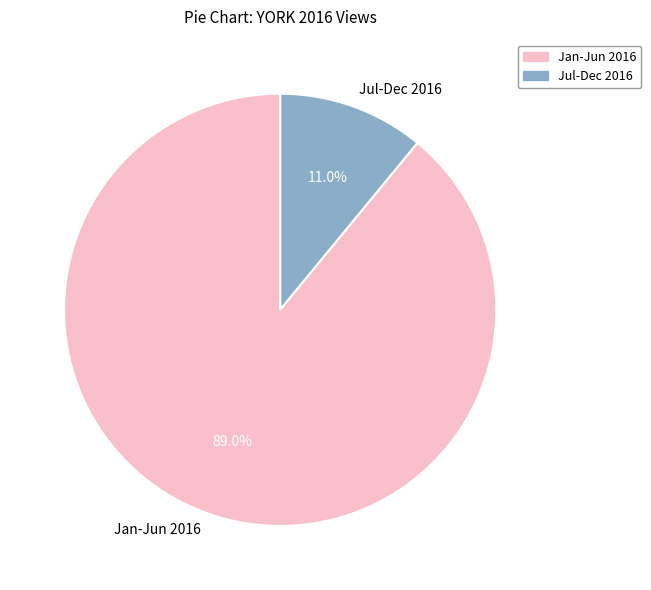

Is the sum of Jul-Dec 2016 and Jan-Jun 2016 greater than half?

Yes